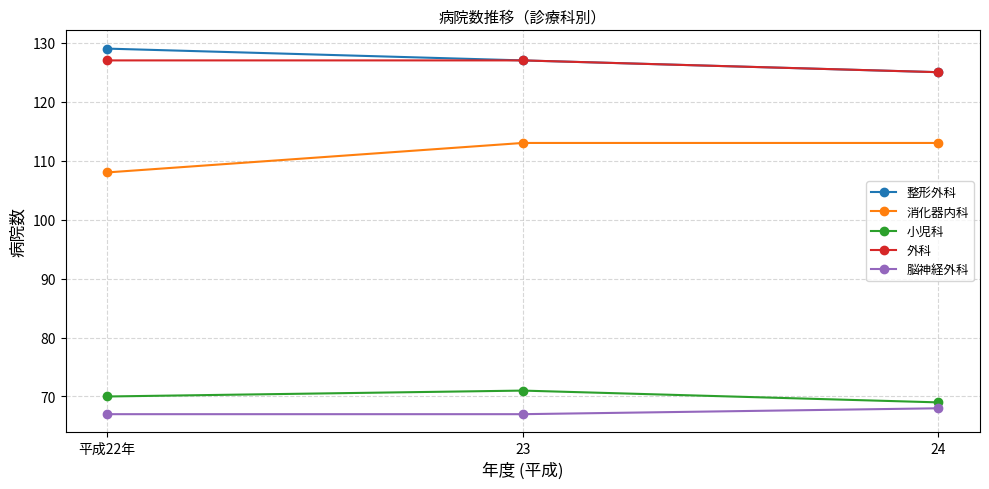

How many lines are shown in the chart?

5